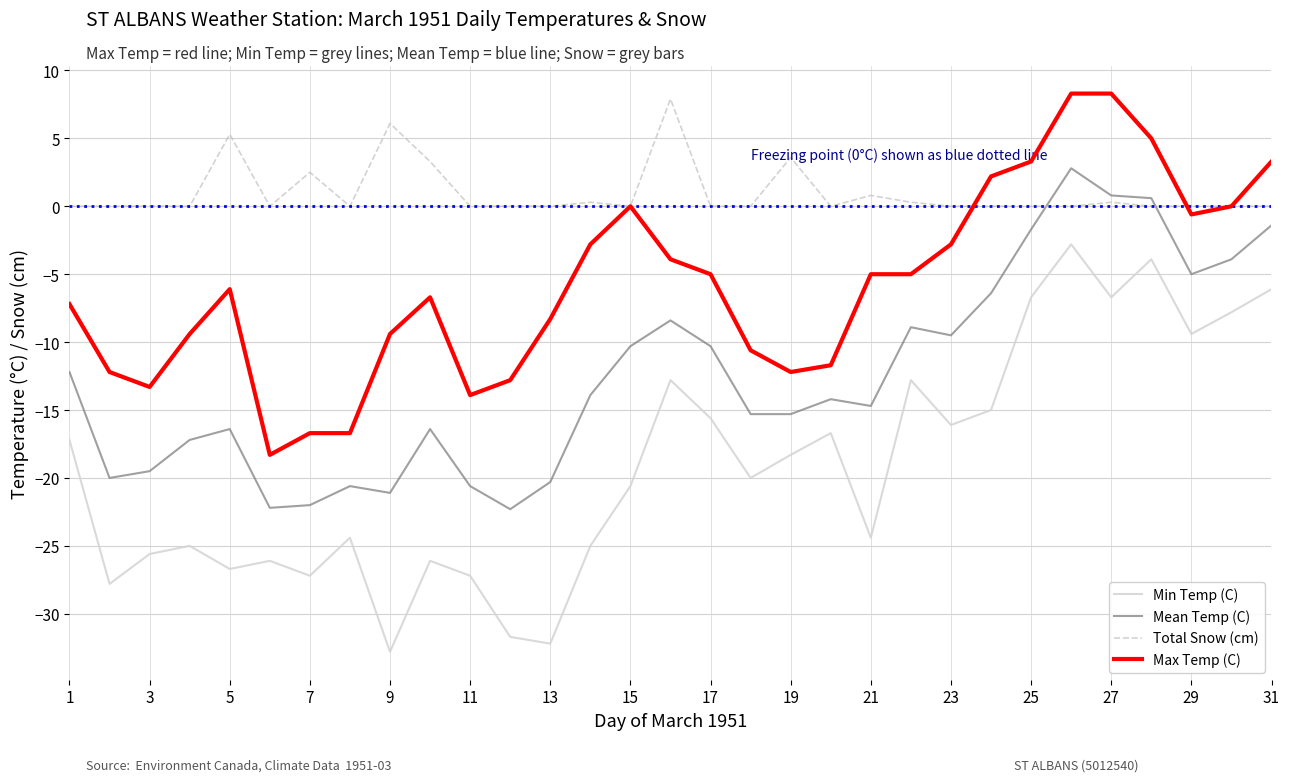

Which series has the largest range (max minus min)?

Min Temp (C)